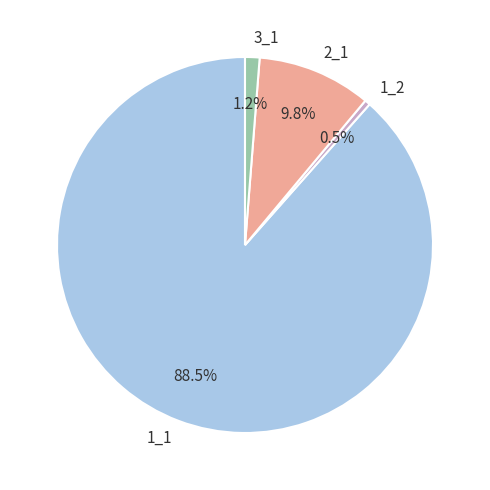

What is the smallest slice in the pie chart?

1_2